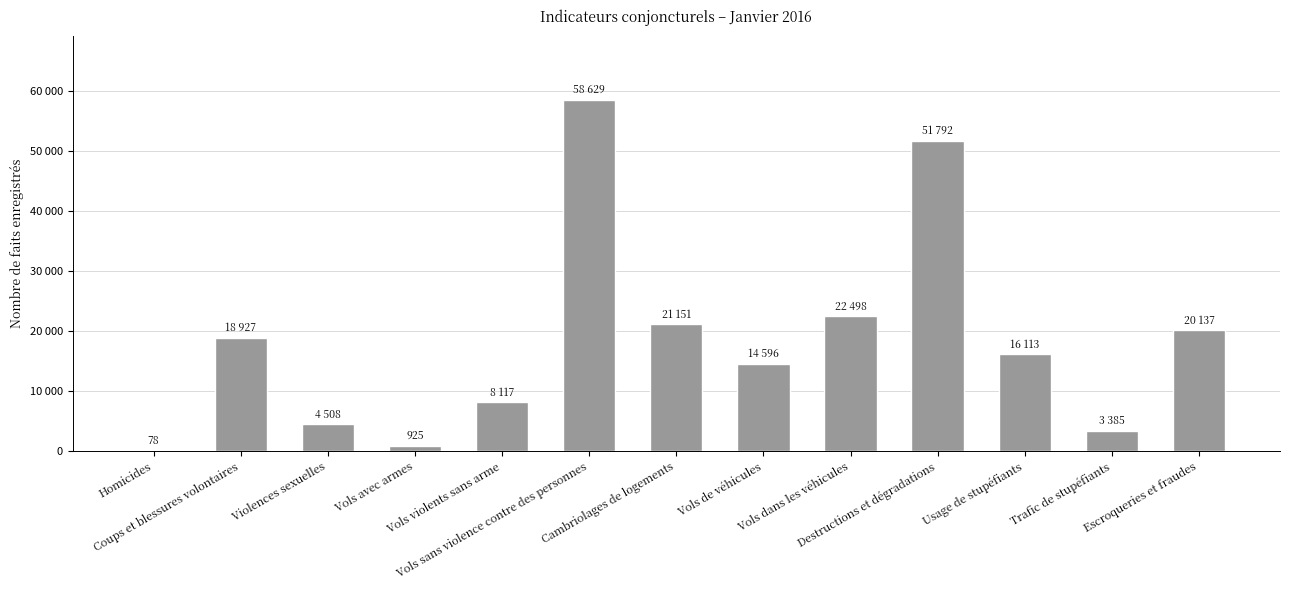

List the labels in order of value, smallest first.

Homicides, Vols avec armes, Trafic de stupéfiants, Violences sexuelles, Vols violents sans arme, Vols de véhicules, Usage de stupéfiants, Coups et blessures volontaires, Escroqueries et fraudes, Cambriolages de logements, Vols dans les véhicules, Destructions et dégradations, Vols sans violence contre des personnes